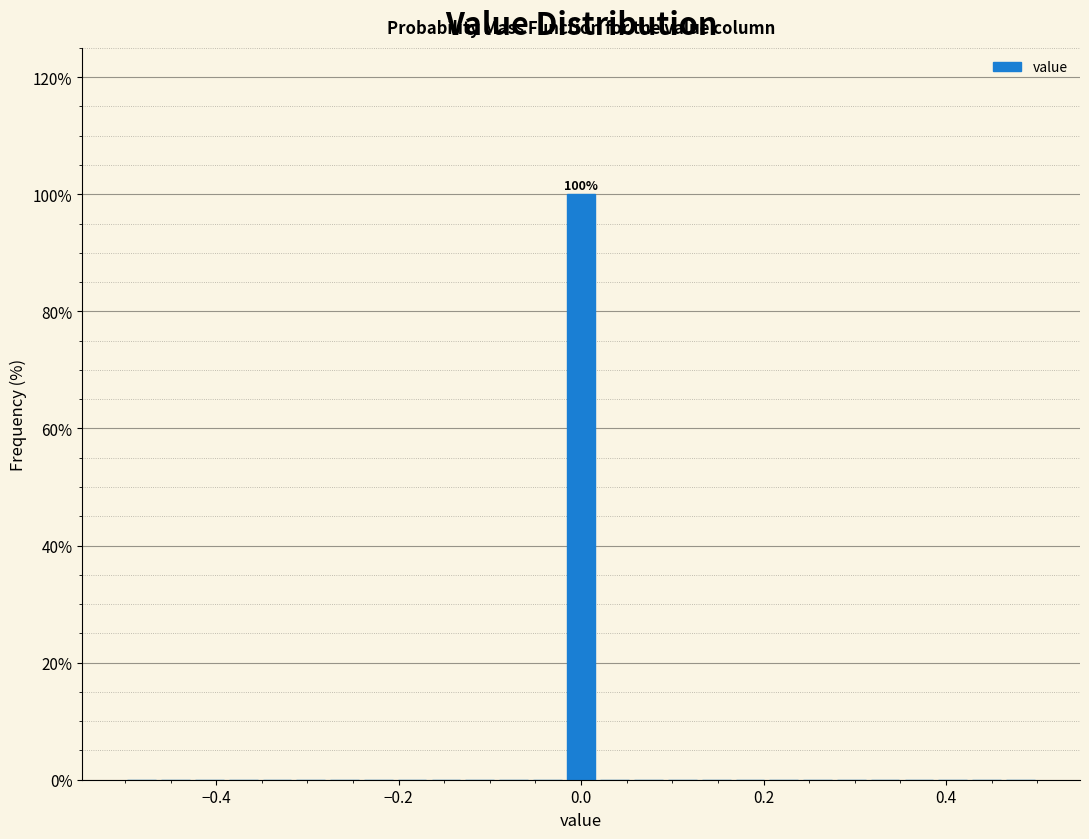

Read against the x-axis, roughly where is the centre of the tallest bar?

0.00